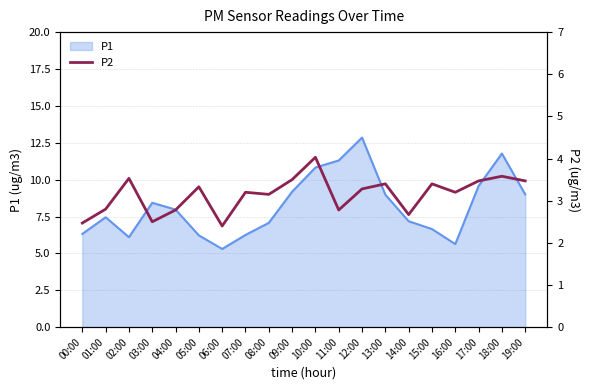

At which label does P1 reach its peak?

12:00